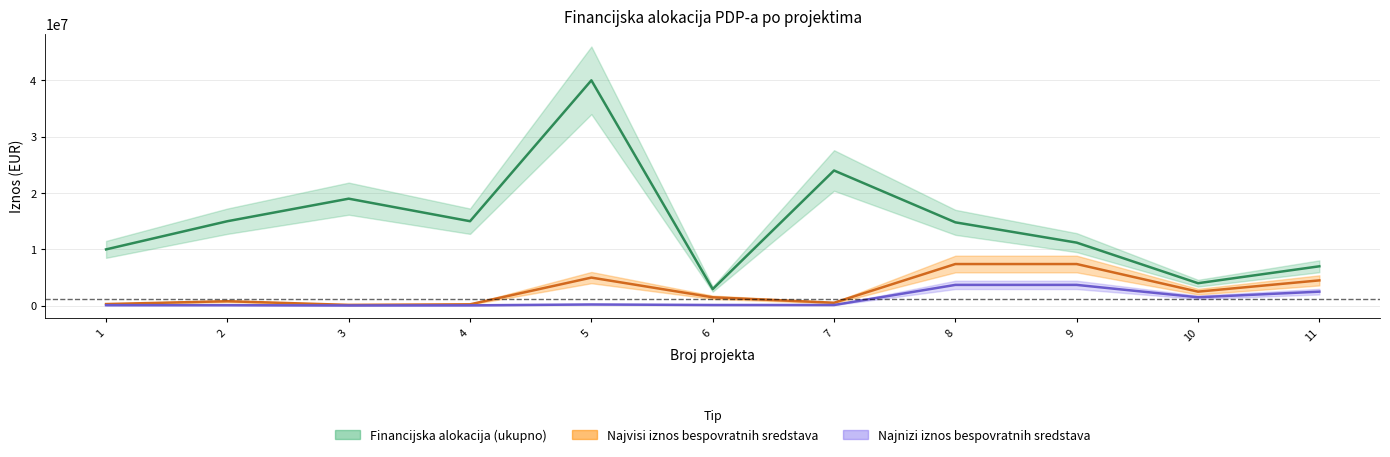

Between 3 and 9, which series saw the biggest shift?

Financijska alokacija (ukupno)